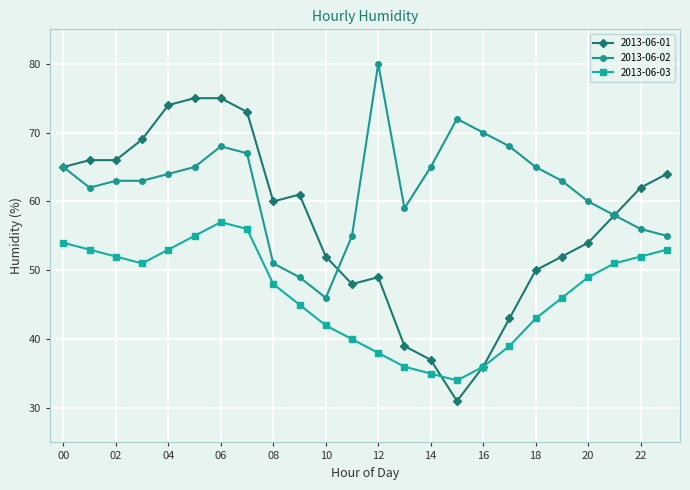

What is the value of the 2013-06-03 point at the 11th from the left?

42